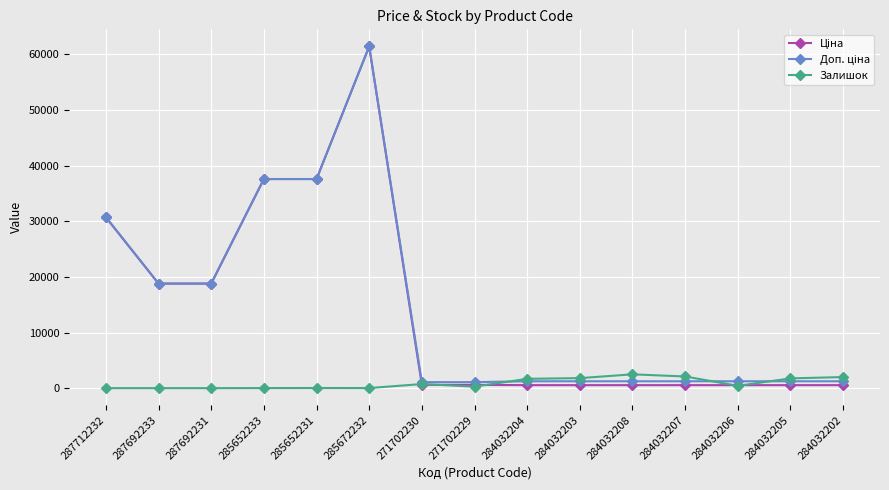

At which category is the sum across all series the highest?

285672232